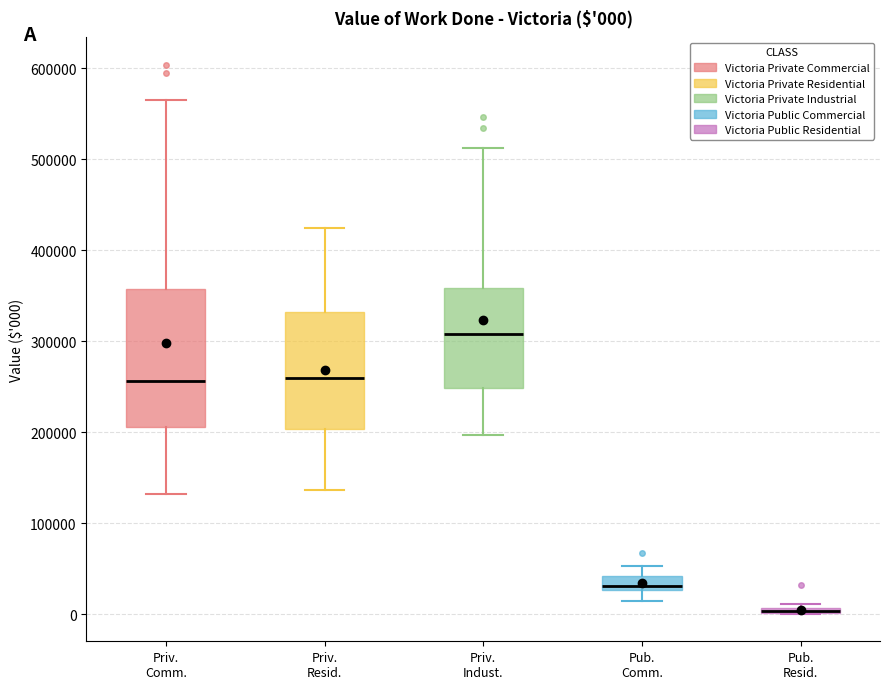

Comparing the boxes themselves (not the whiskers), which one is the tallest?

Priv. Comm.